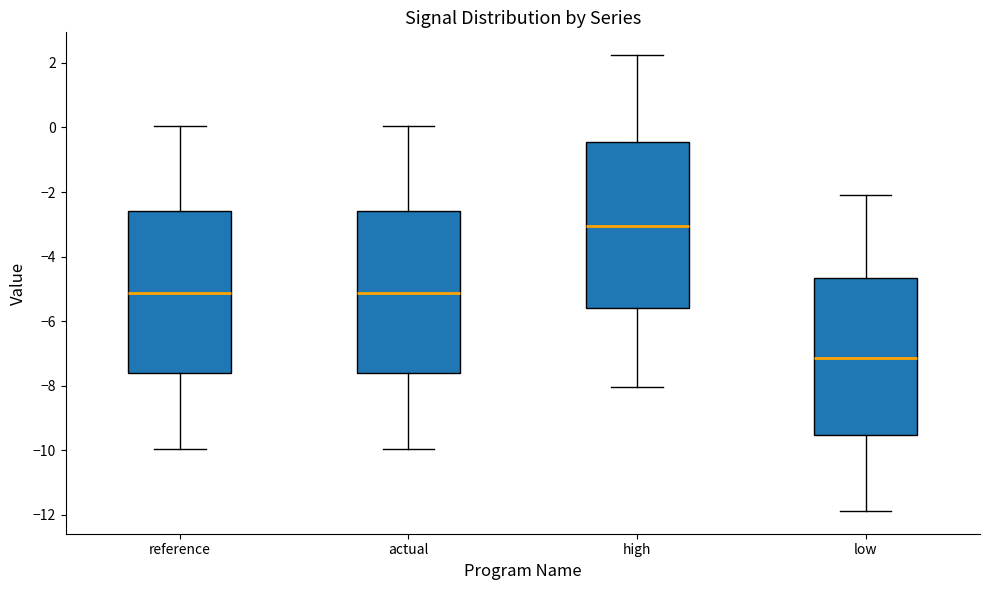

Reading left to right, read every box against the y-axis: the position of its median line, the range the box covers, and the ends of its whiskers. The values are not printed on the chart, so give them approximately, as read against the axis.

reference: median -5.2, box -7.6 to -2.6, whiskers -10.0 to 0.0
actual: median -5.2, box -7.6 to -2.6, whiskers -10.0 to 0.0
high: median -3.0, box -5.6 to -0.4, whiskers -8.0 to 2.2
low: median -7.2, box -9.6 to -4.6, whiskers -11.8 to -2.0